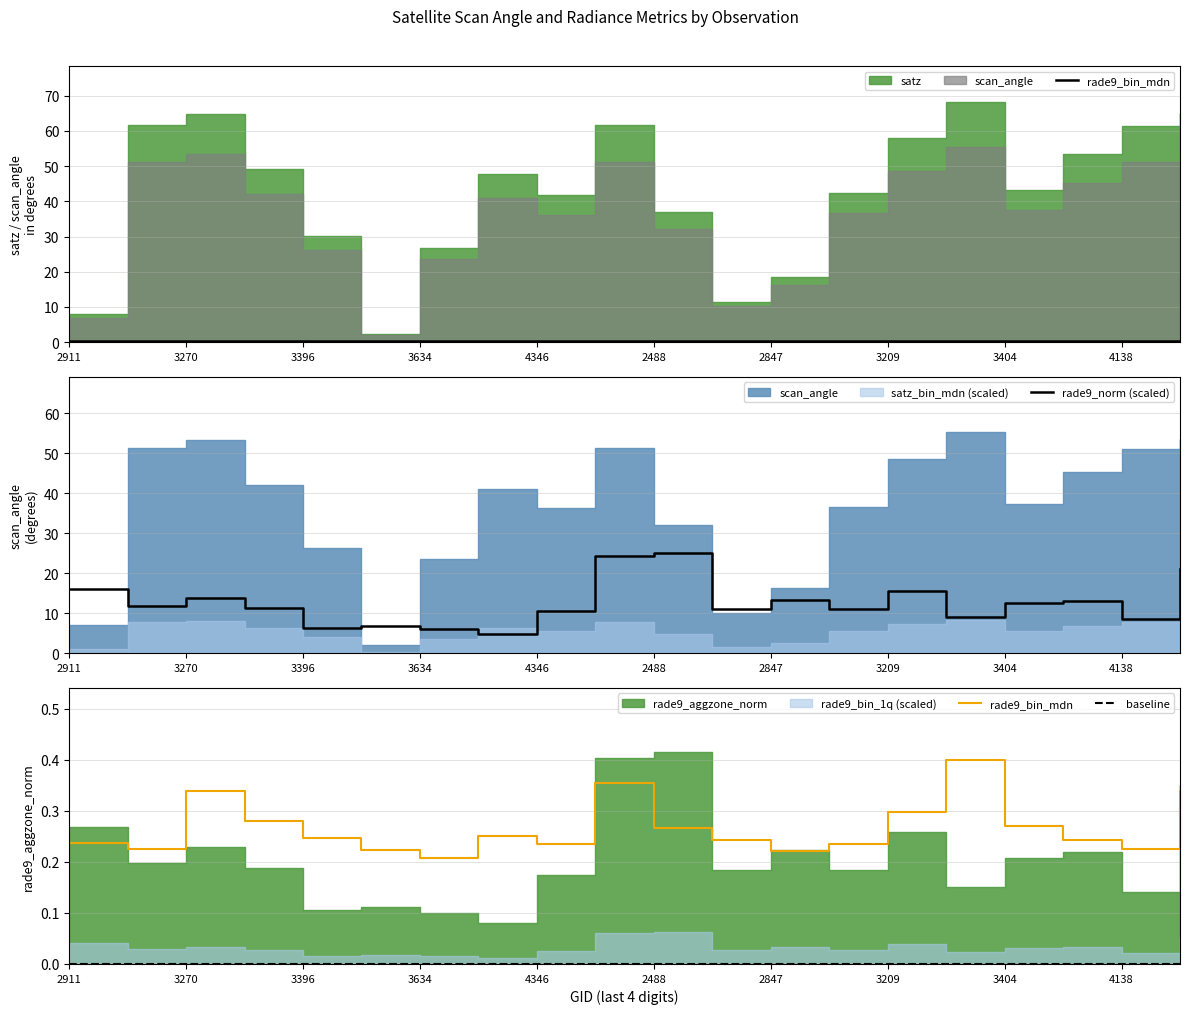

The value of rade9_norm (scaled) at 2911 is 5.5. True or false?

False